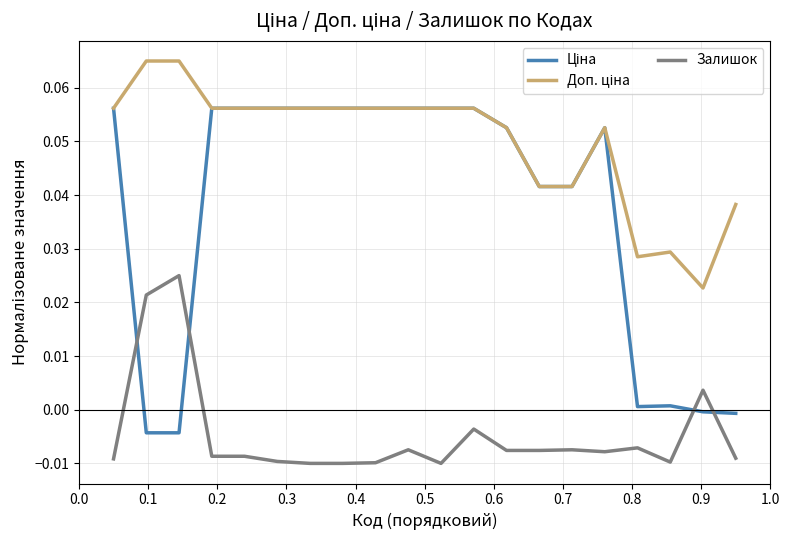

At how many categories does at least one series exceed 0?

20